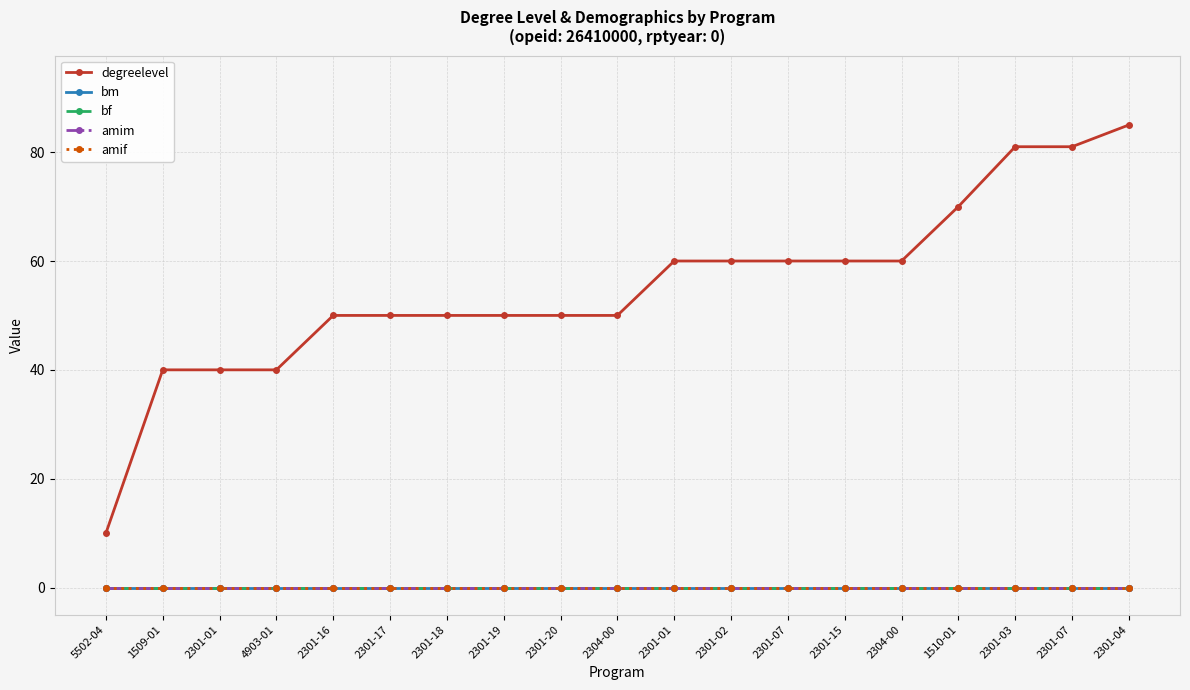

Is this an area chart (filled region under the line)?

No